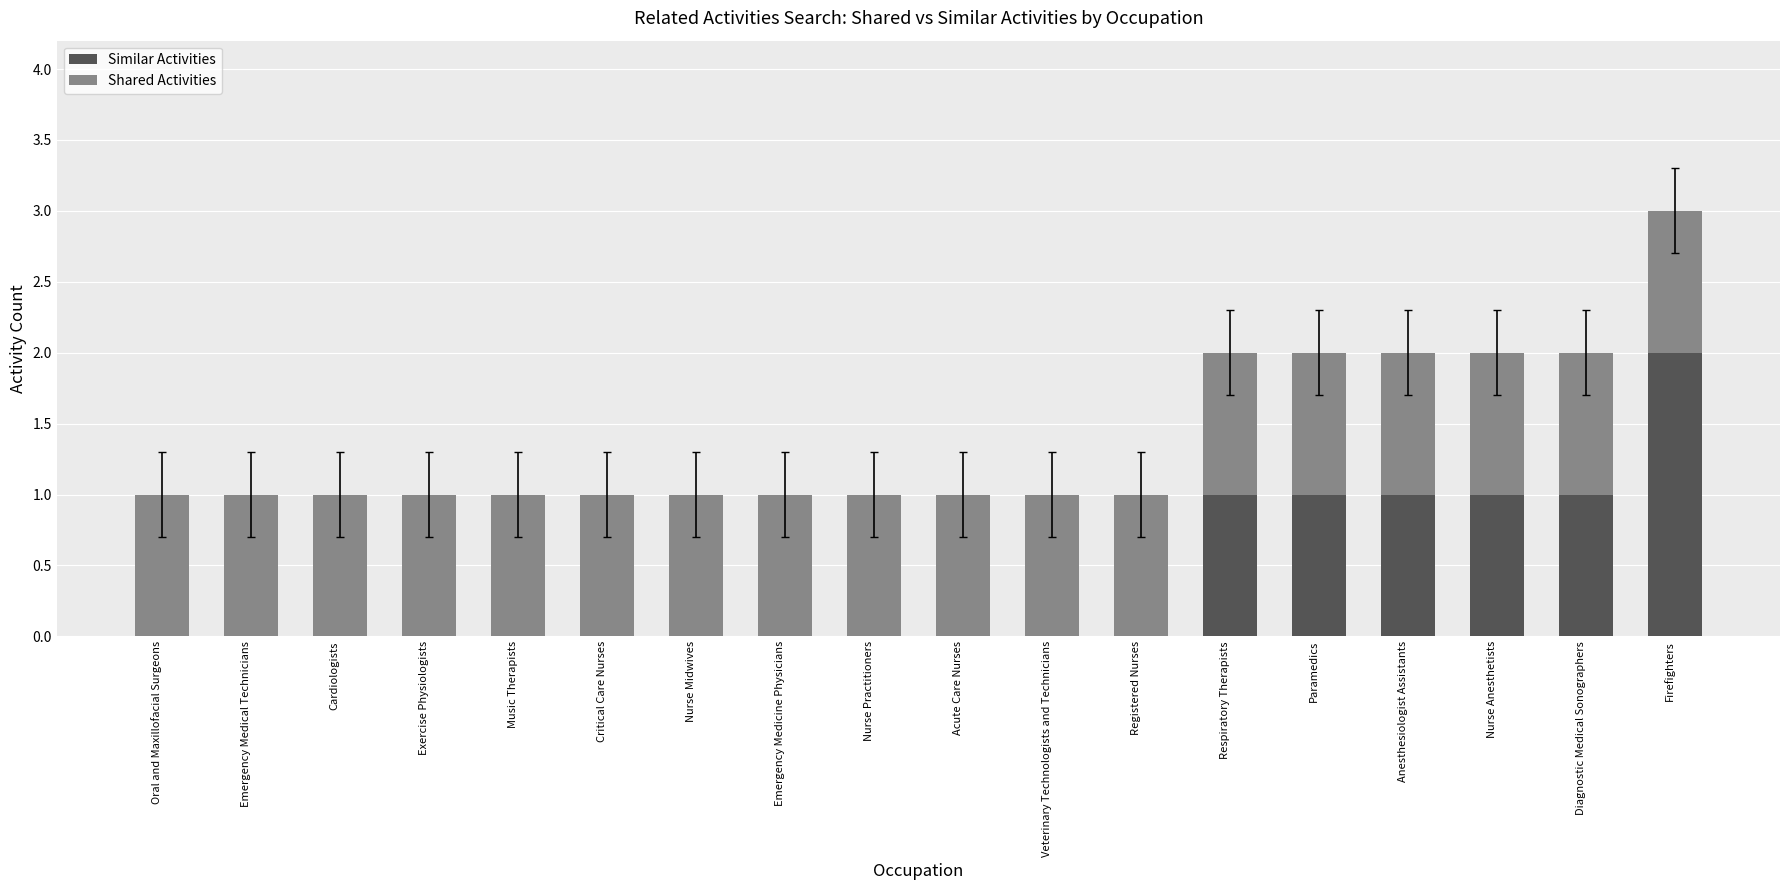

What is the sum of all Similar Activities values?

7